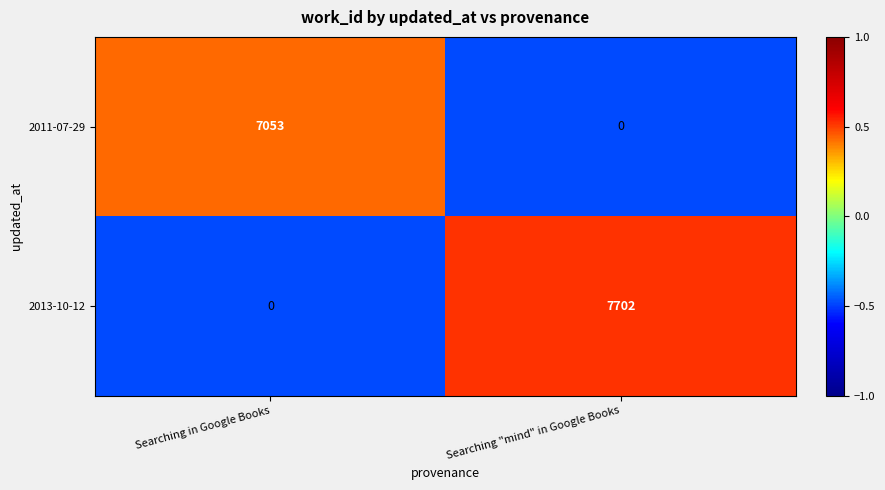

What is the maximum value for 2013-10-12?

7702